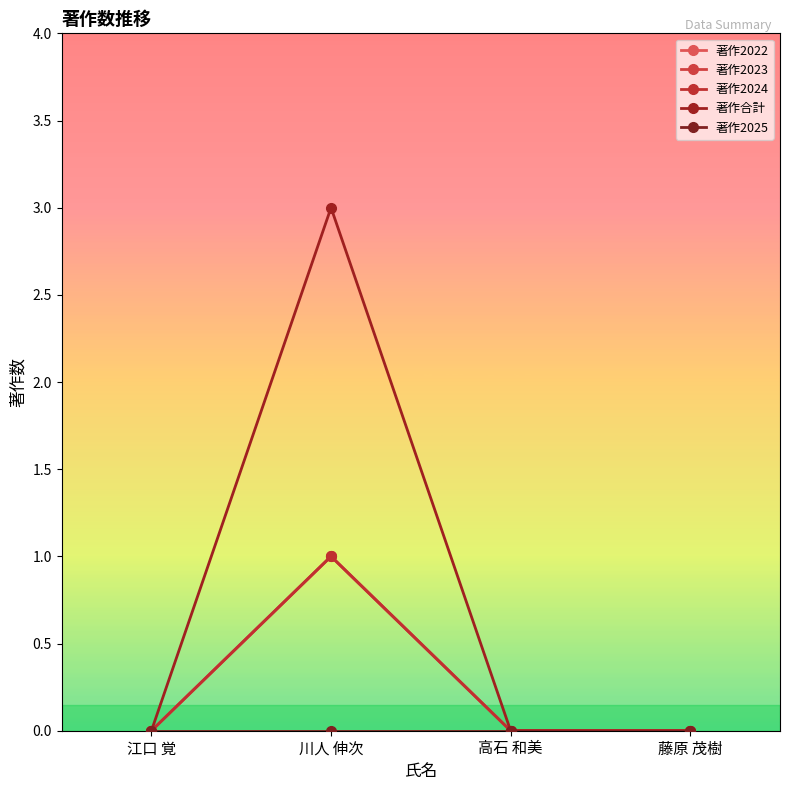

Does the chart display data point markers on the line(s)?

Yes